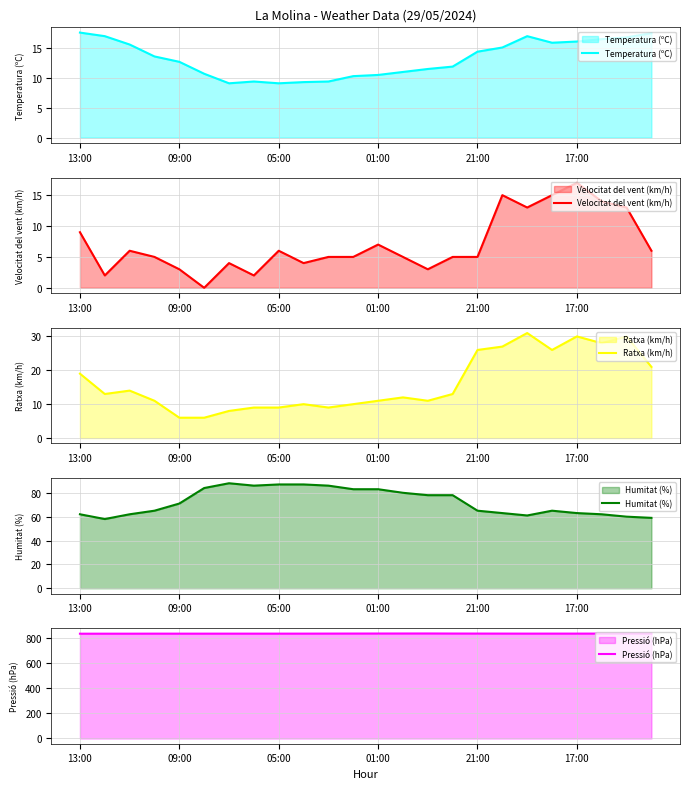

True or false: Temperatura (ºC) and Velocitat del vent (km/h) cross at least once.

True